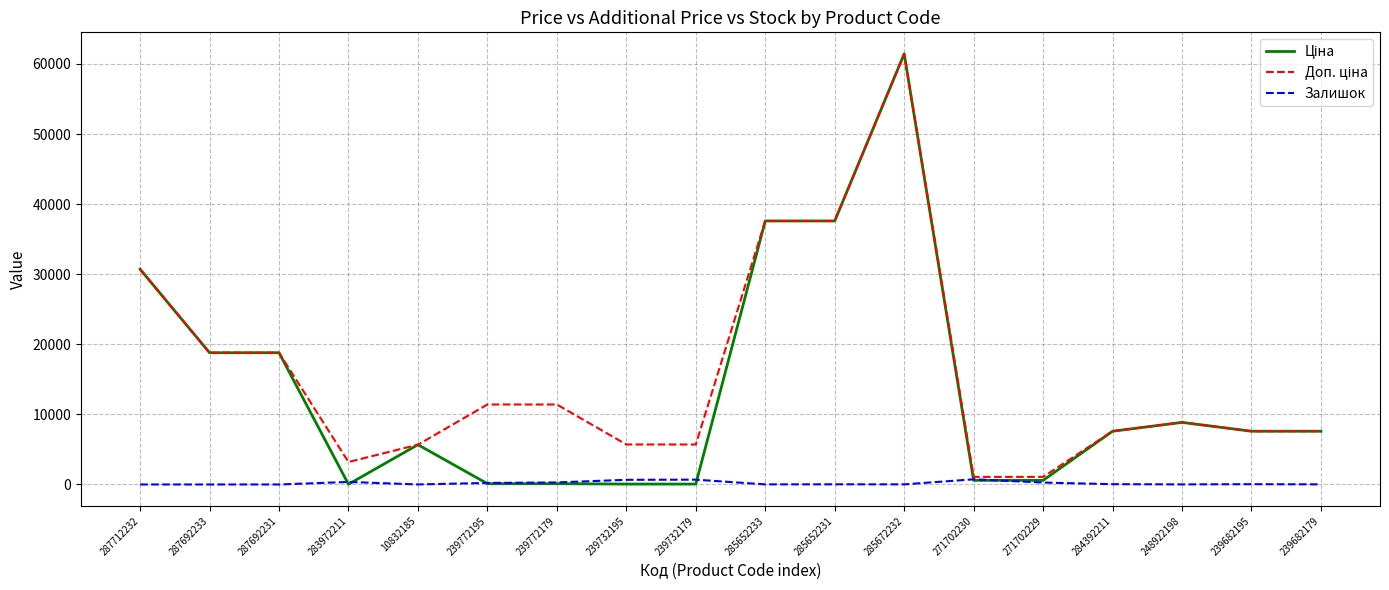

Which label corresponds to the largest value in the chart?

285672232